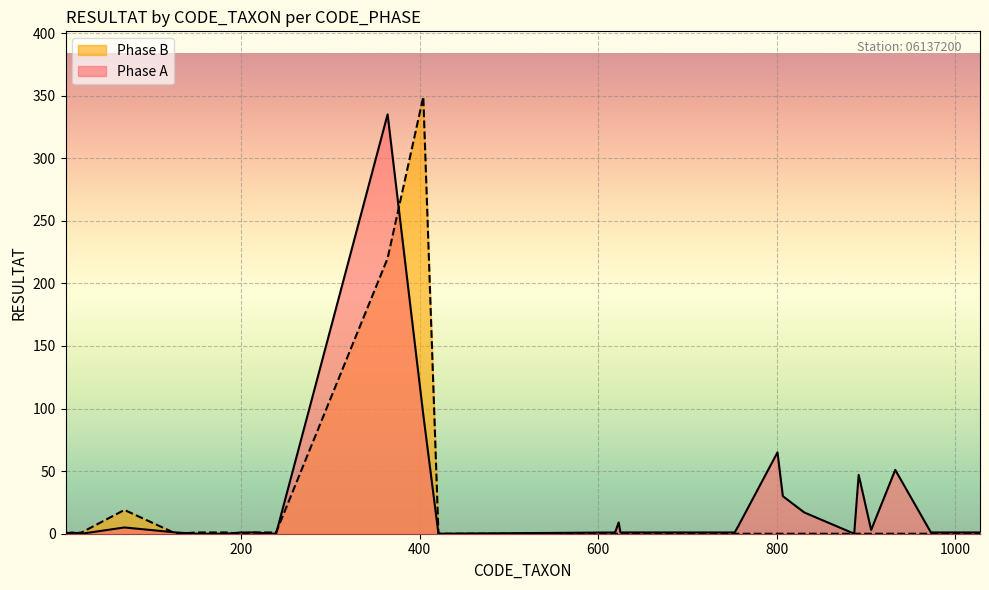

How many series are shown in this chart?

2